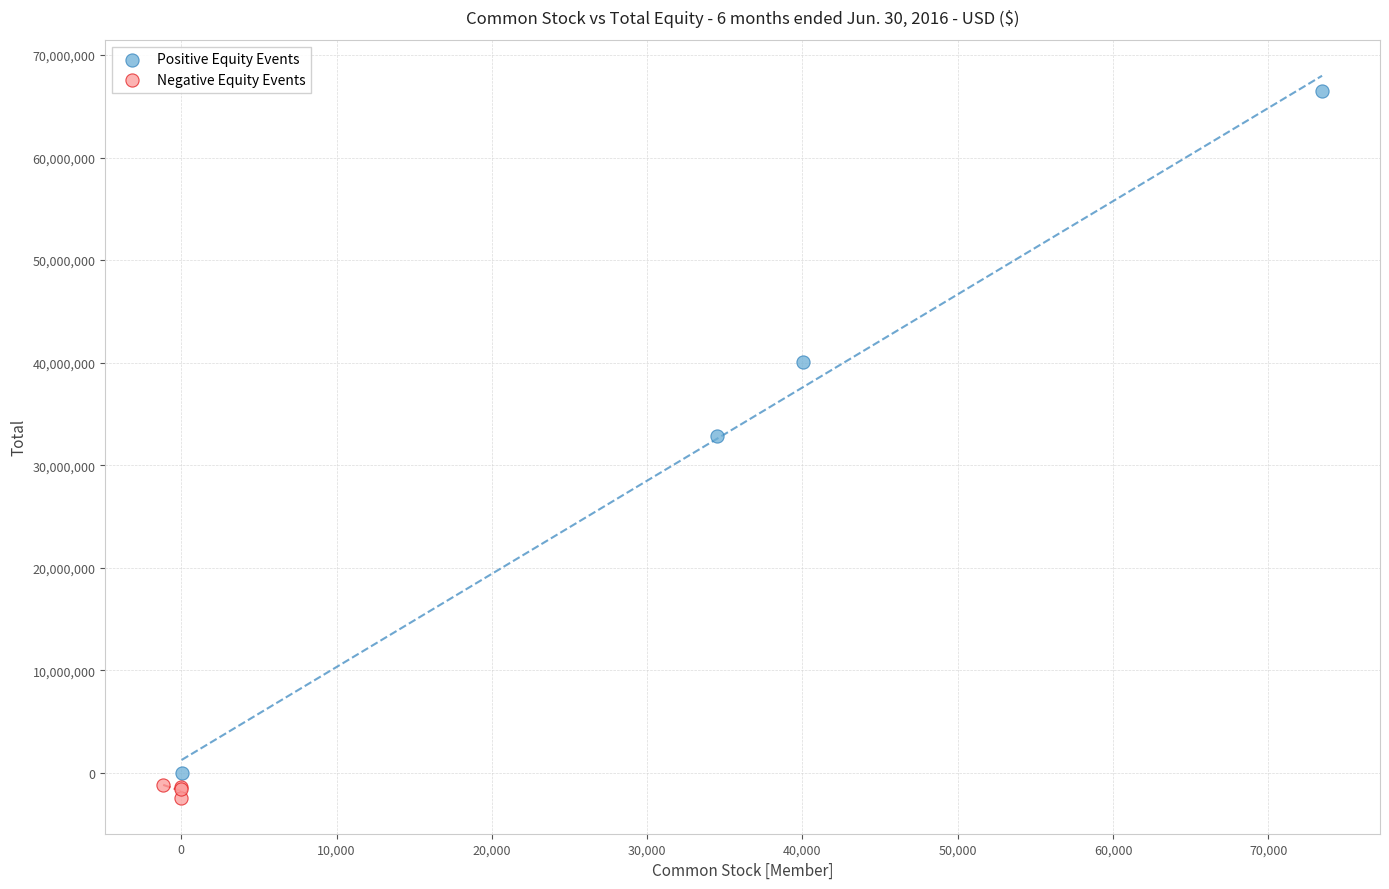

Which series reaches the maximum Y coordinate?

Positive Equity Events